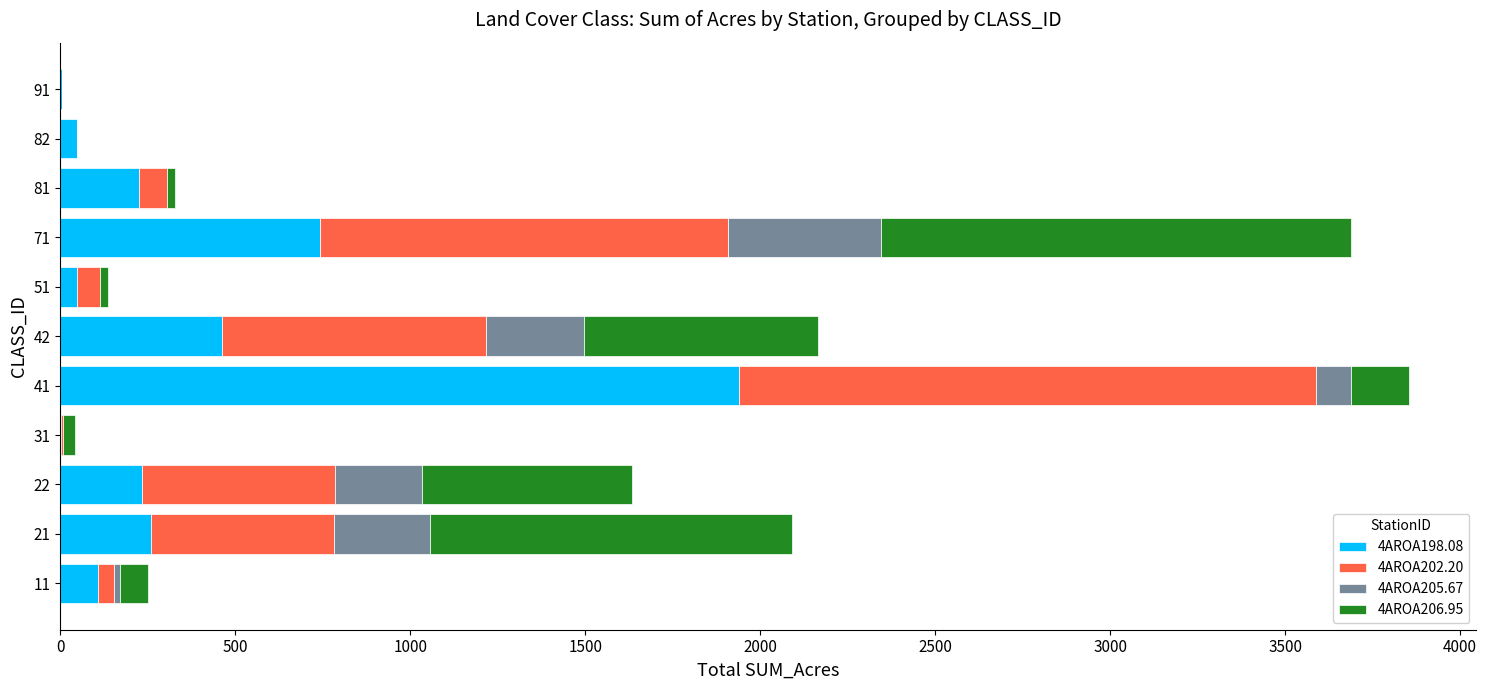

What is the sum of all 4AROA198.08 values?

4071.9